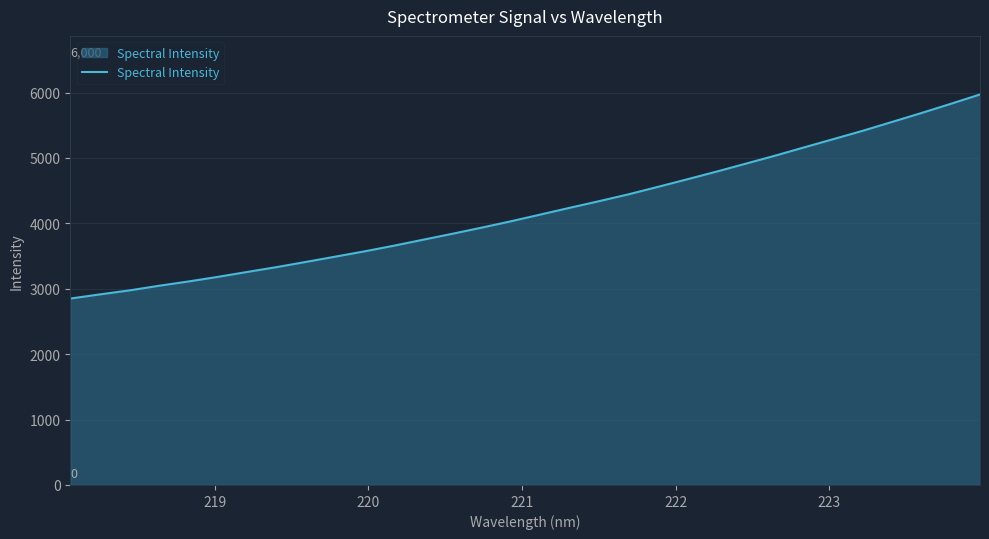

What is the greatest value displayed?

5970.4